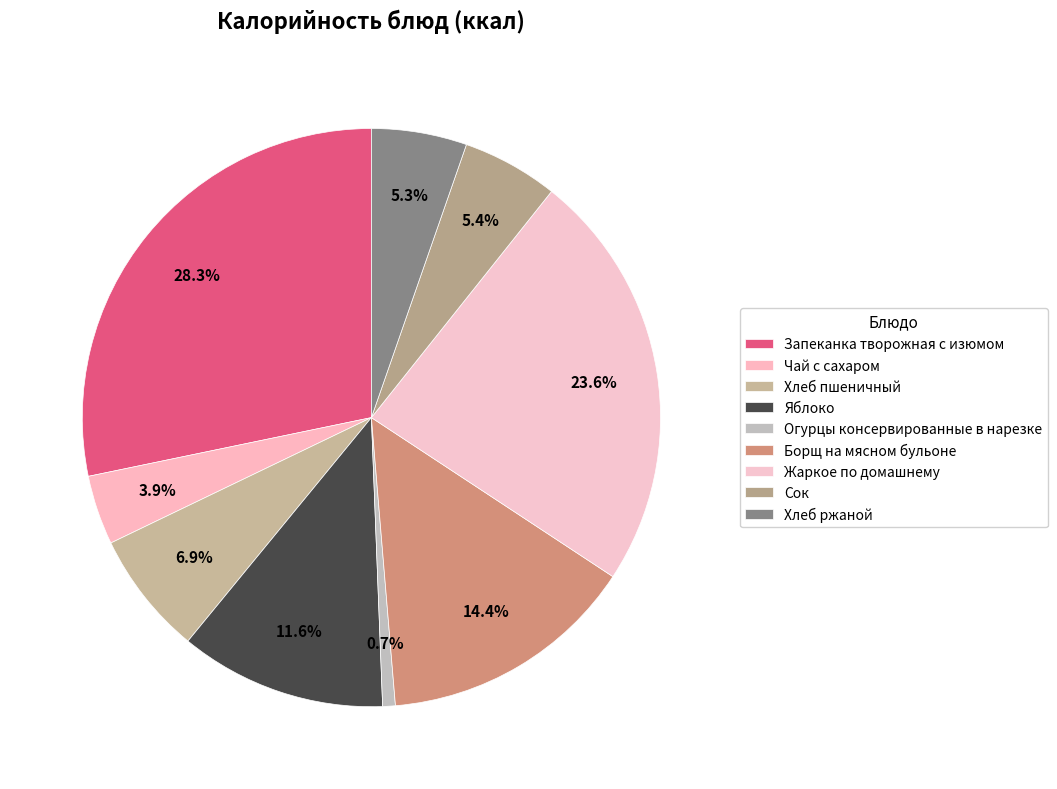

To the nearest percent, what is the difference between the largest and smallest slice percentages?

28%